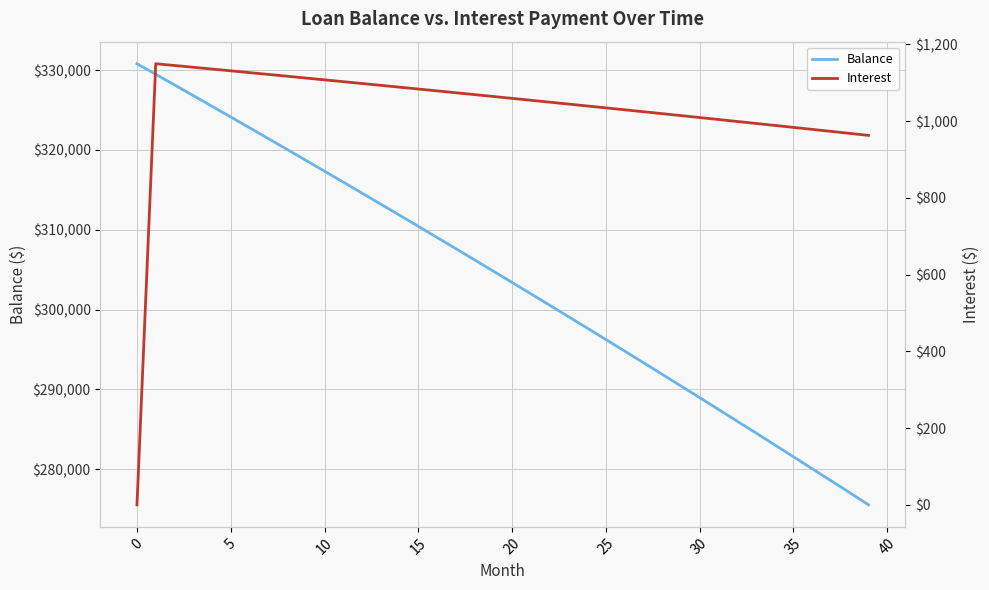

True or false: Balance and Interest intersect in this chart.

False